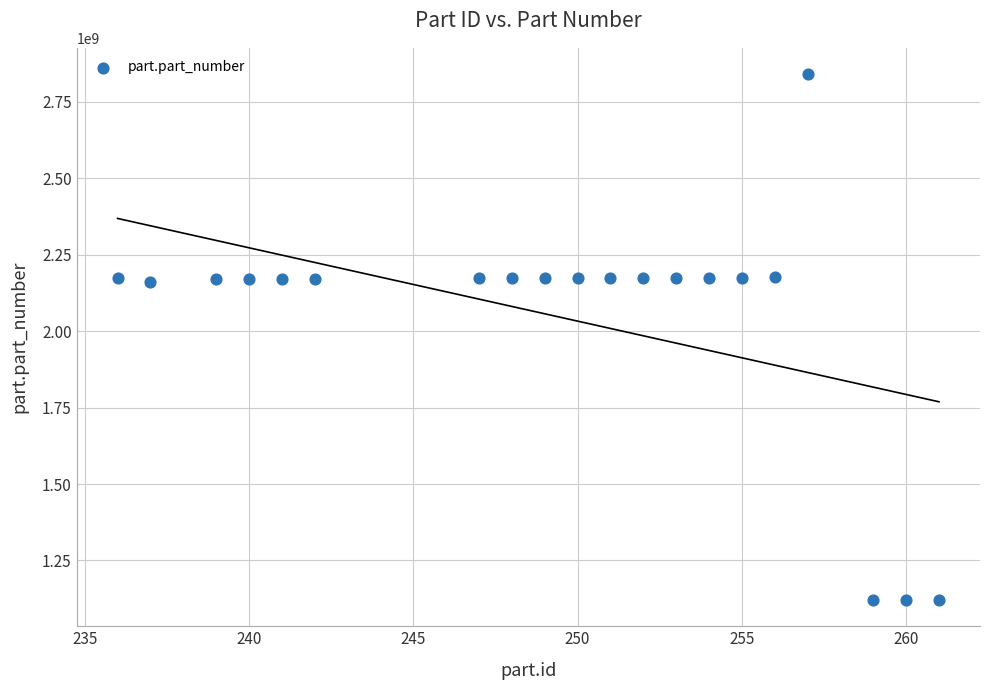

What is the range of Y values (max minus min)?

1720471247